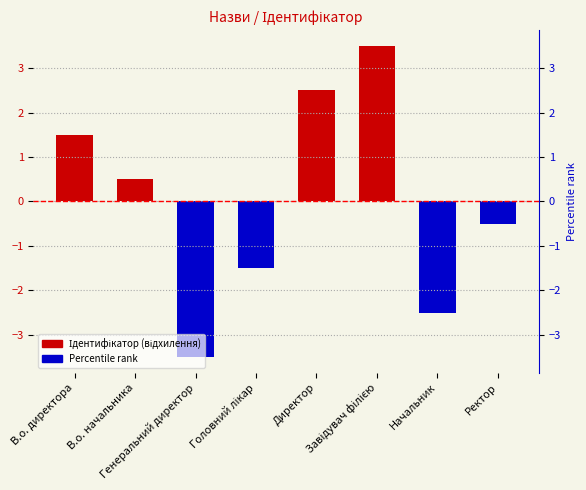

List the labels in order of value, smallest first.

Генеральний директор, Начальник, Головний лікар, Ректор, В.о. начальника, В.о. директора, Директор, Завідувач філією